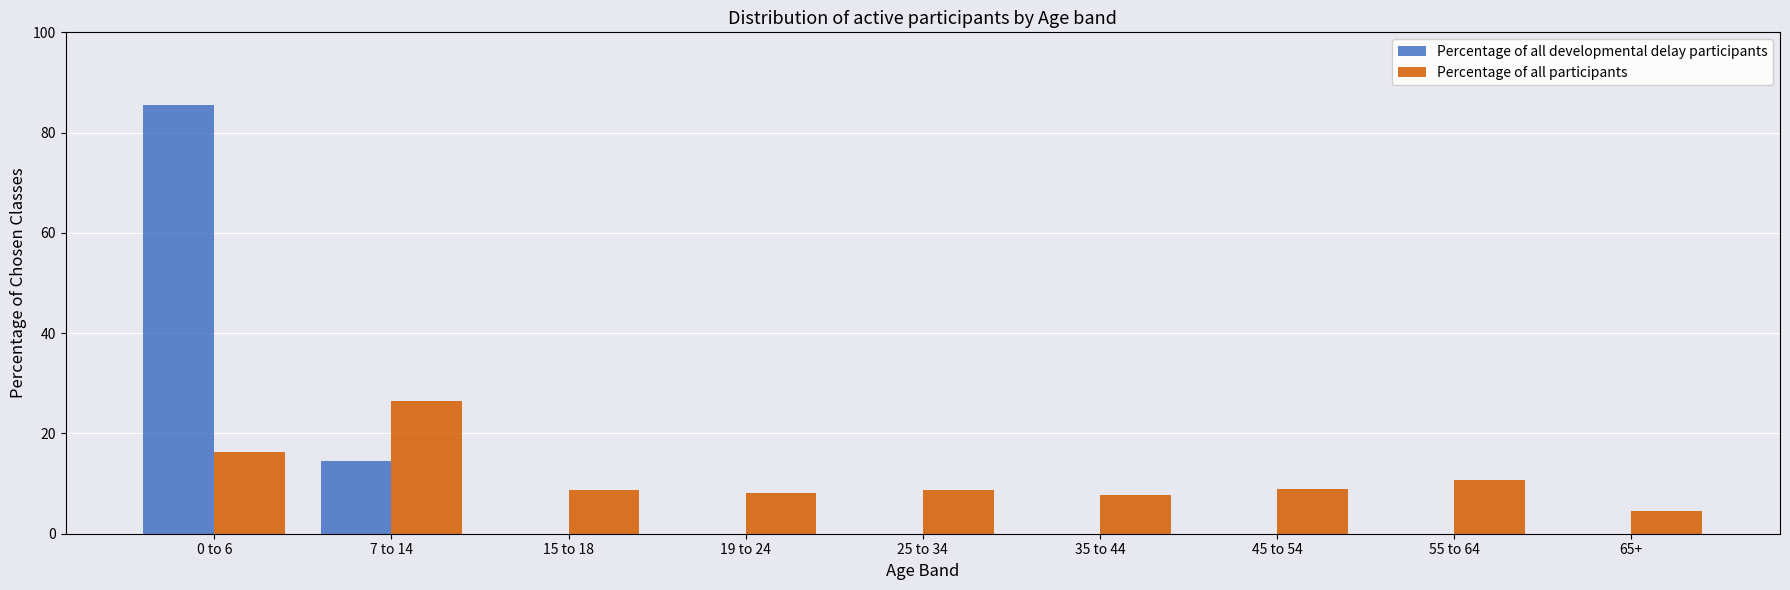

Is the value of Percentage of all developmental delay participants at 19 to 24 greater than the value of Percentage of all participants at 7 to 14?

No